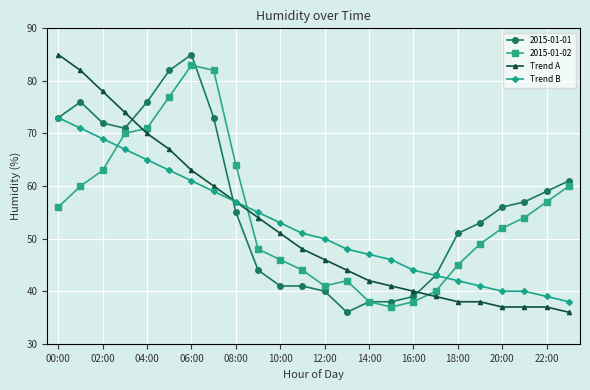

What is the sum of all Trend A values?

1264